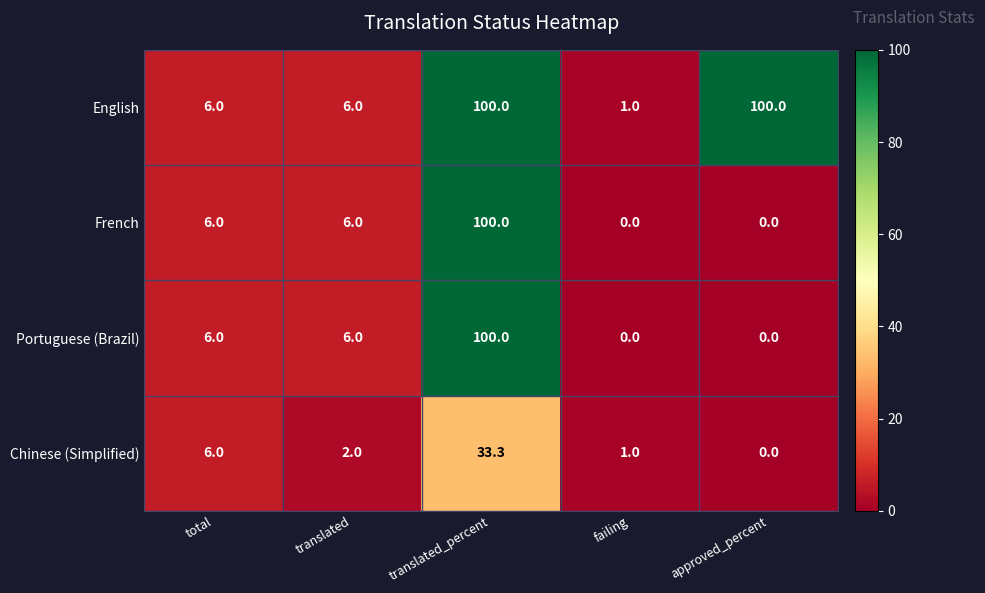

Reading left to right, what are all the values shown in this chart?

English: 6.0	6.0	100.0	1.0	100.0
French: 6.0	6.0	100.0	0.0	0.0
Portuguese (Brazil): 6.0	6.0	100.0	0.0	0.0
Chinese (Simplified): 6.0	2.0	33.3	1.0	0.0